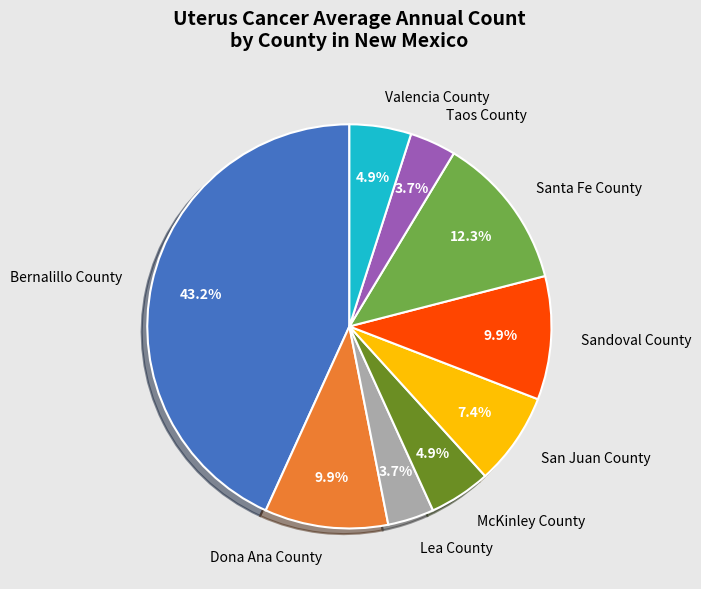

How many segments does this pie chart have?

9